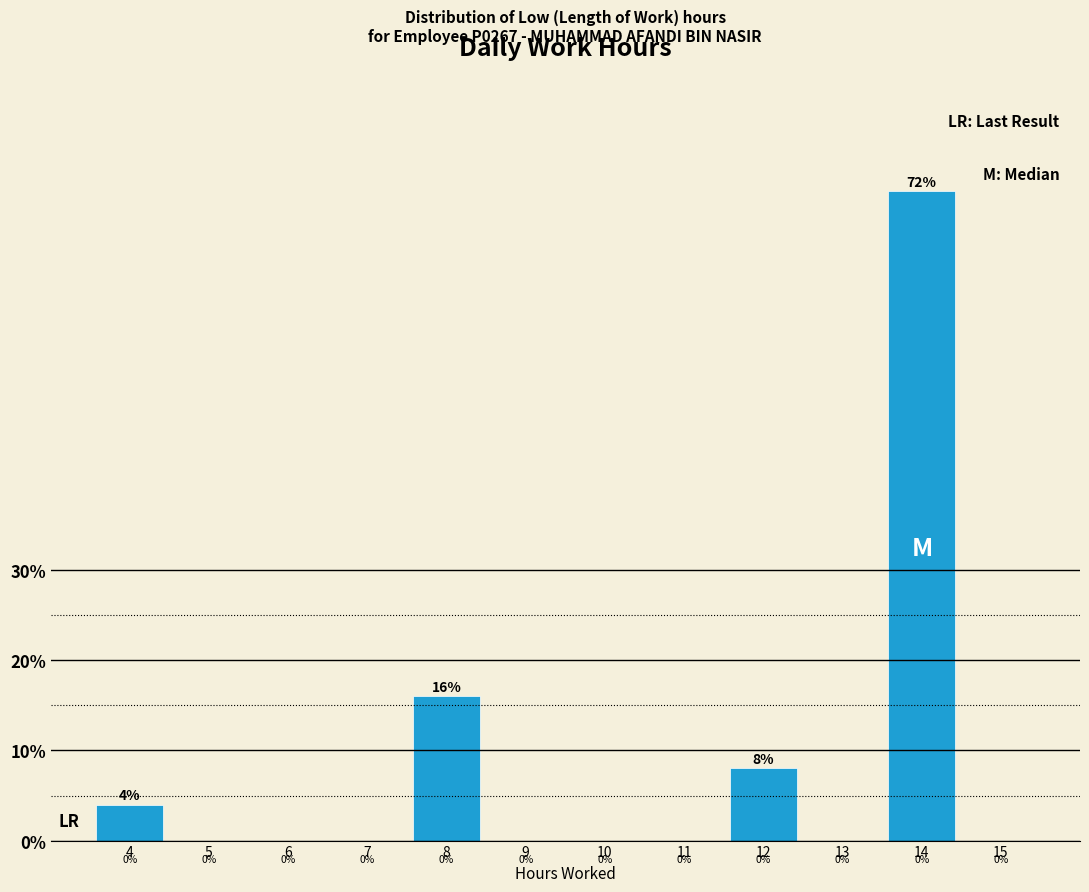

How tall is the bar that spans 13.5 to 14.5 on the x-axis?

72